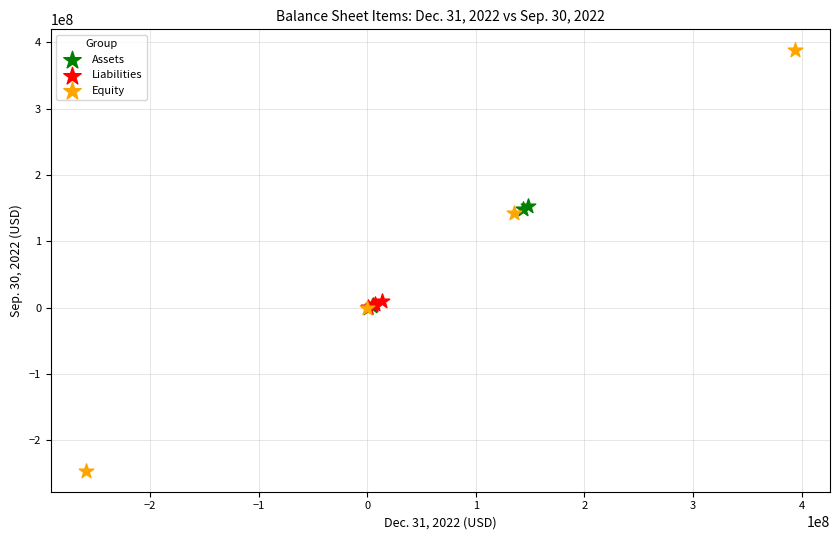

Which series contains the lowest Y value?

Equity